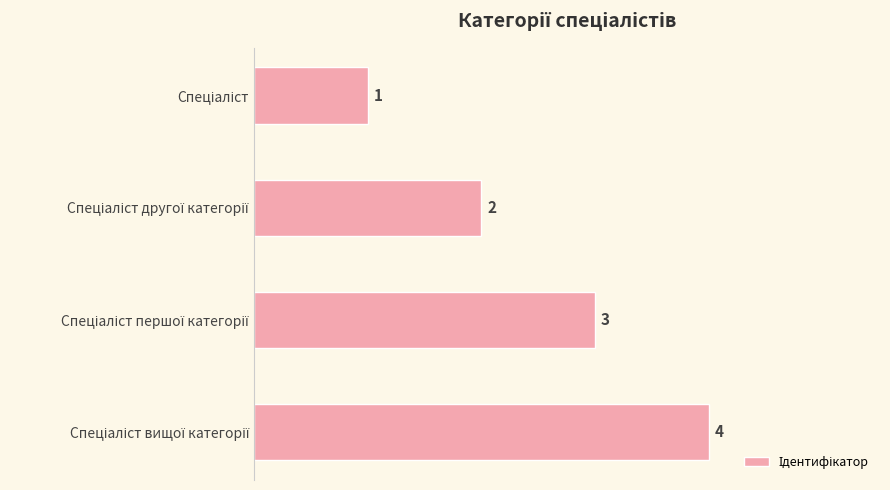

Count the values in the range 2 to 4.

3